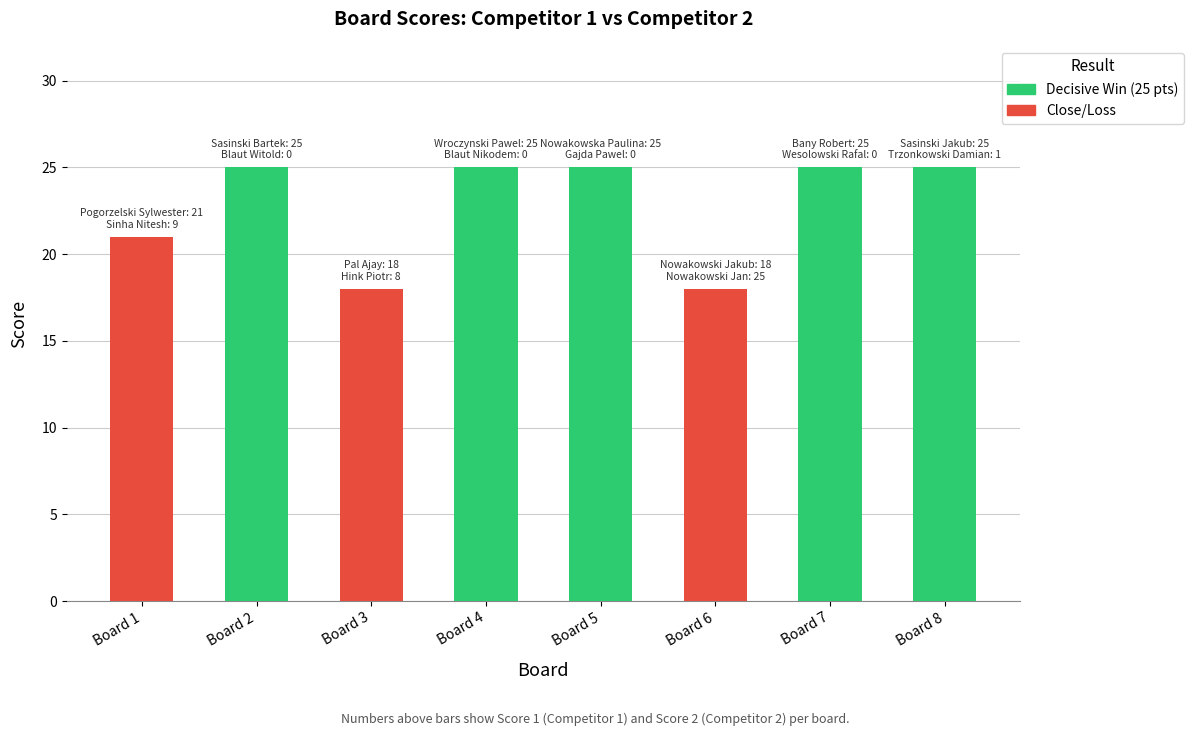

What is the difference between the second highest and minimum values?

7